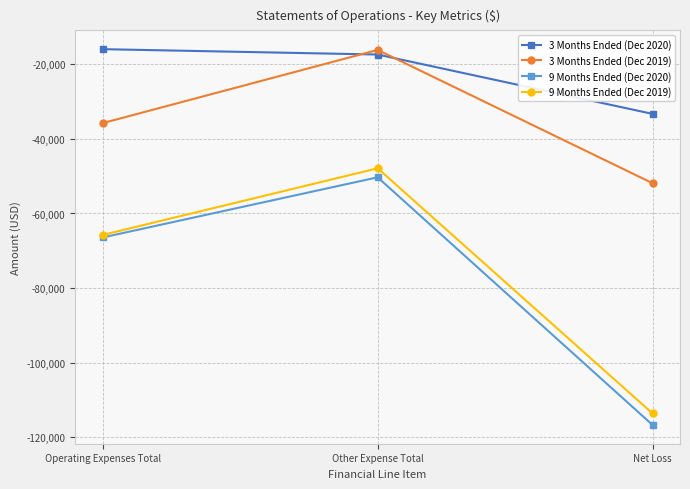

What are all the series names shown in the legend?

3 Months Ended (Dec 2020), 3 Months Ended (Dec 2019), 9 Months Ended (Dec 2020), 9 Months Ended (Dec 2019)